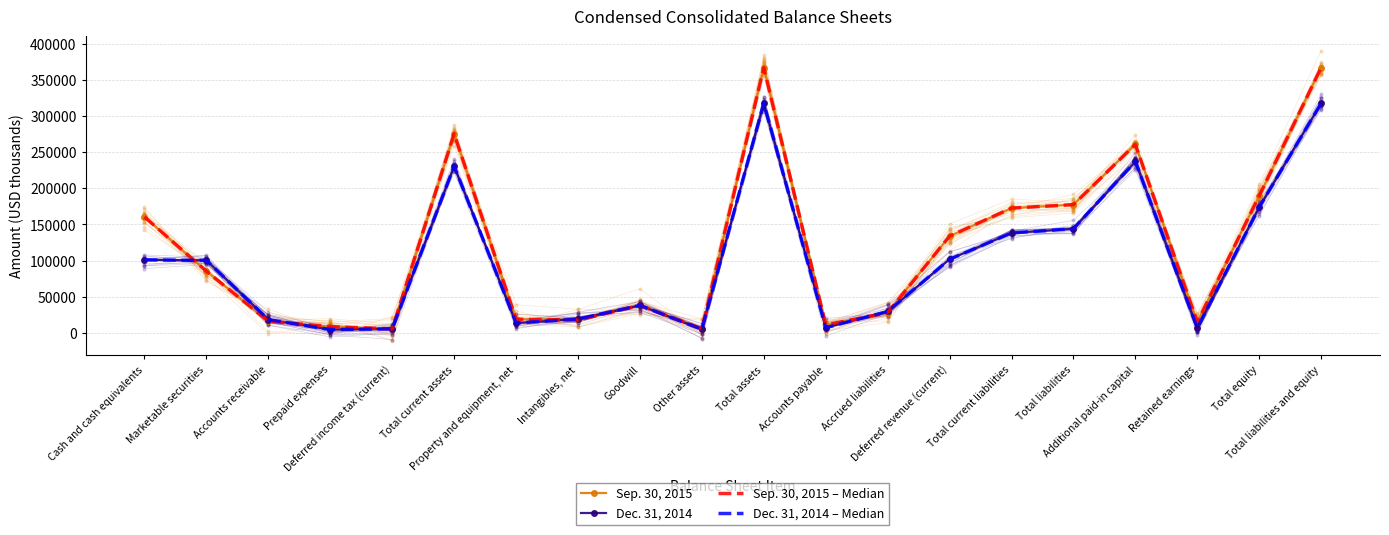

What is the maximum value for Sep. 30, 2015?

367162